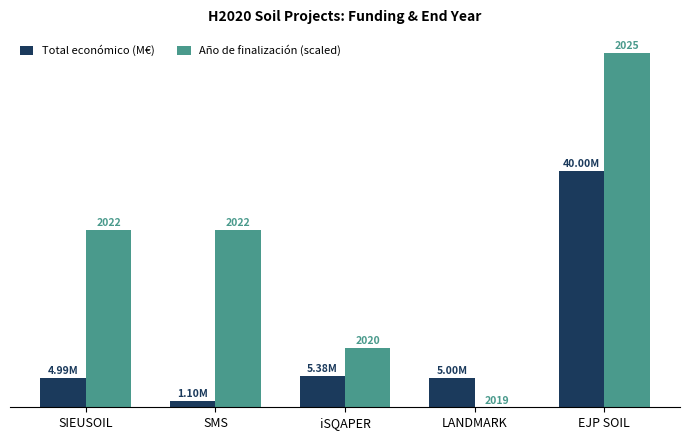

What position from the right is EJP SOIL?

1